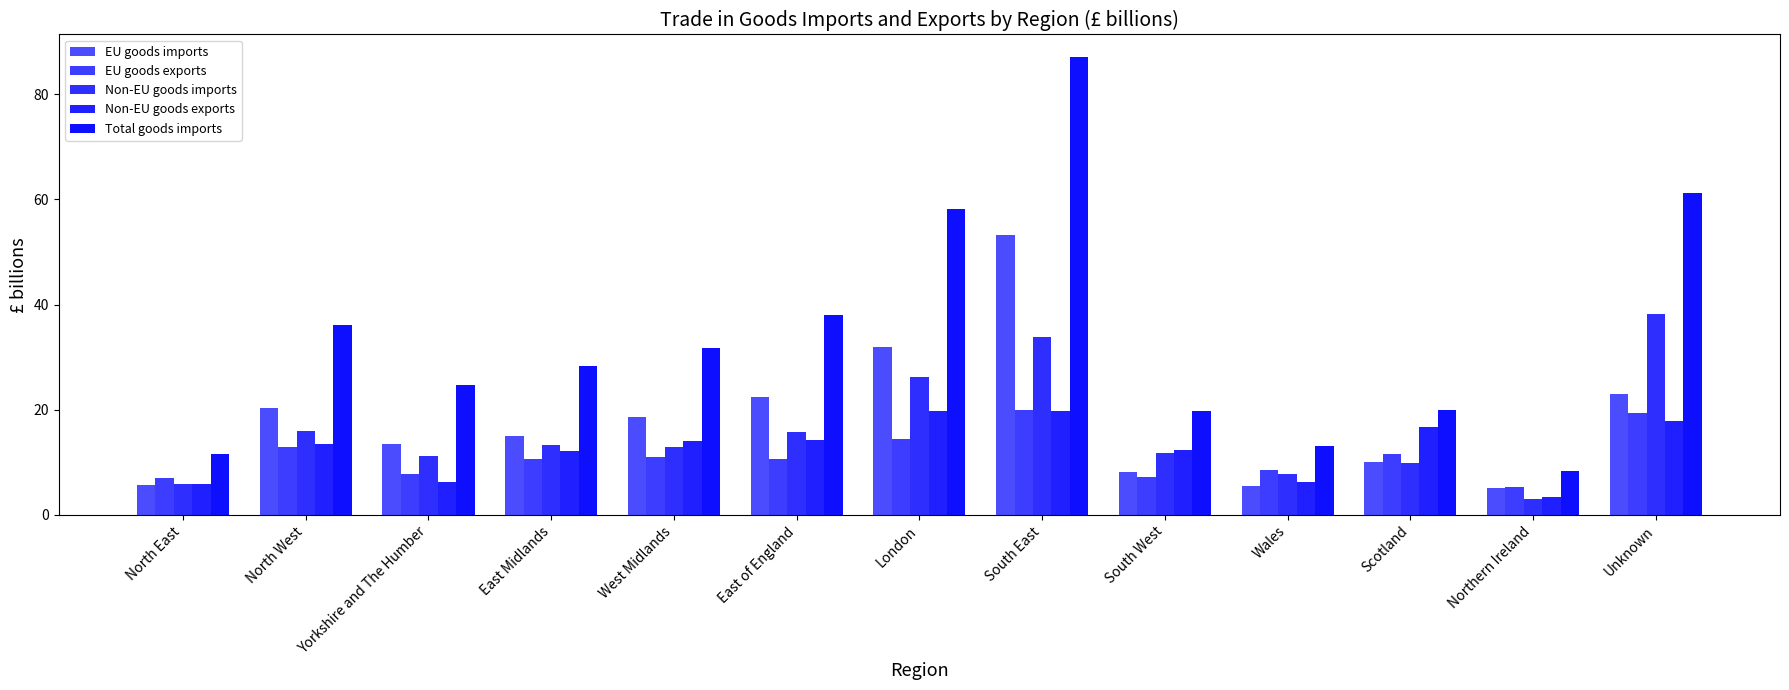

At which label does EU goods imports first exceed 15?

North West